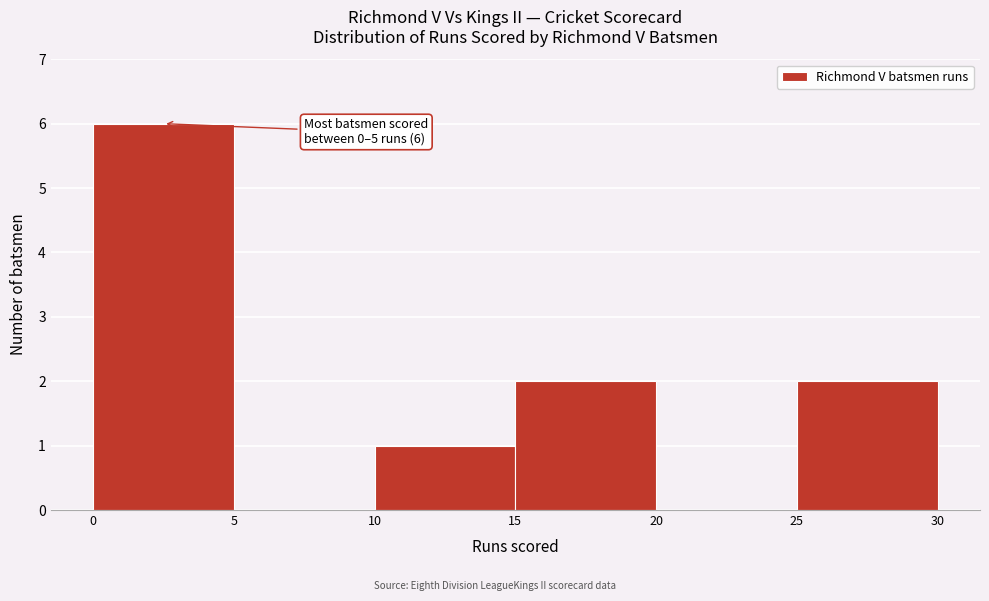

Over which range of the x-axis is the bar tallest?

0 to 5